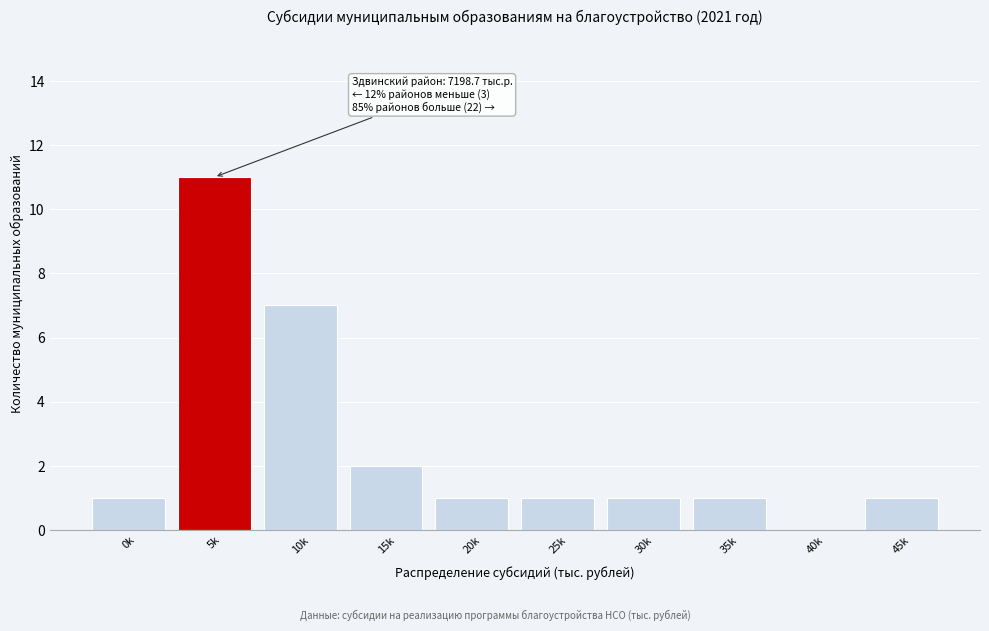

Reading right to left, extract all data points from this chart.

45k=1	40k=0	35k=1	30k=1	25k=1	20k=1	15k=2	10k=7	5k=11	0k=1